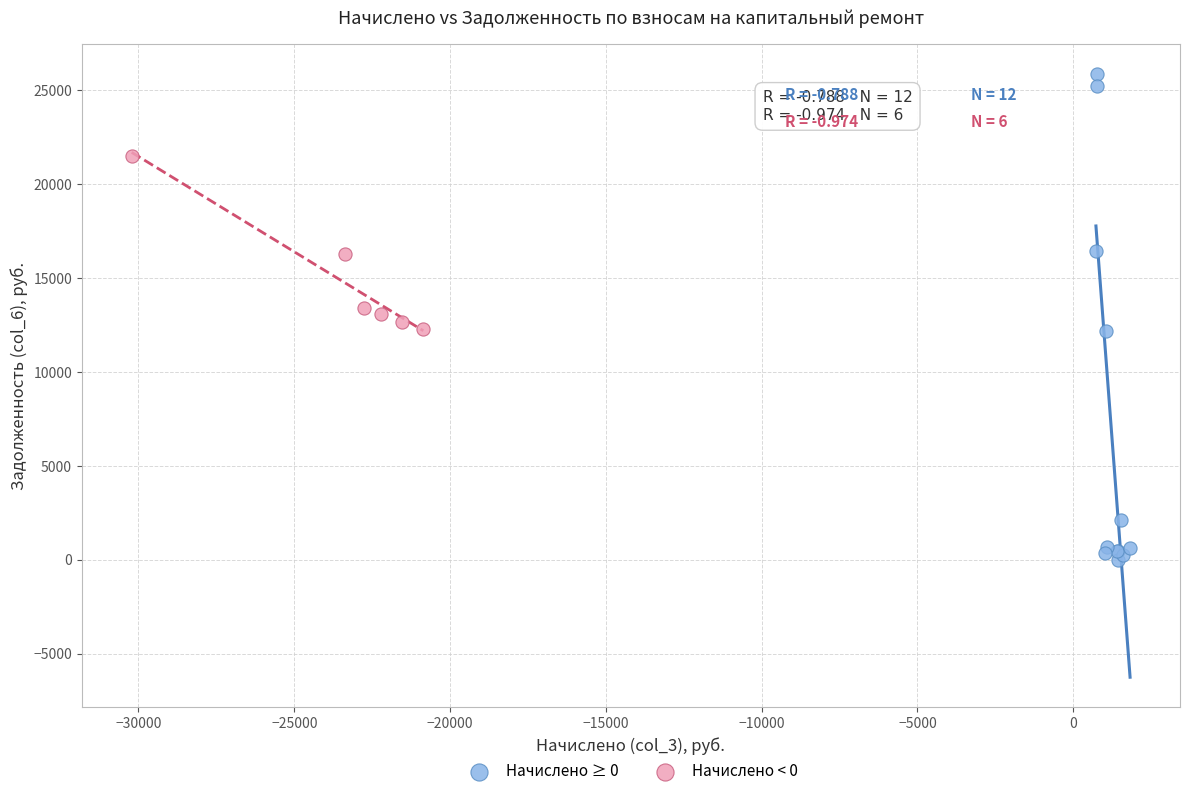

Which series reaches the maximum Y coordinate?

Начислено ≥ 0